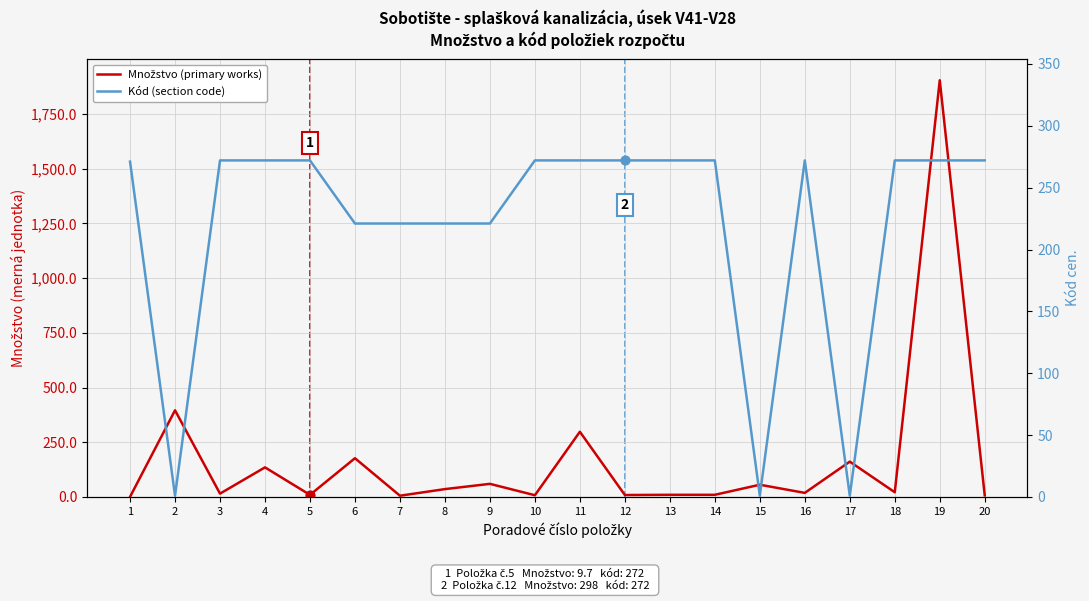

Is the value of Kód (section code) at 16 greater than the value of Množstvo (primary works) at 3?

Yes